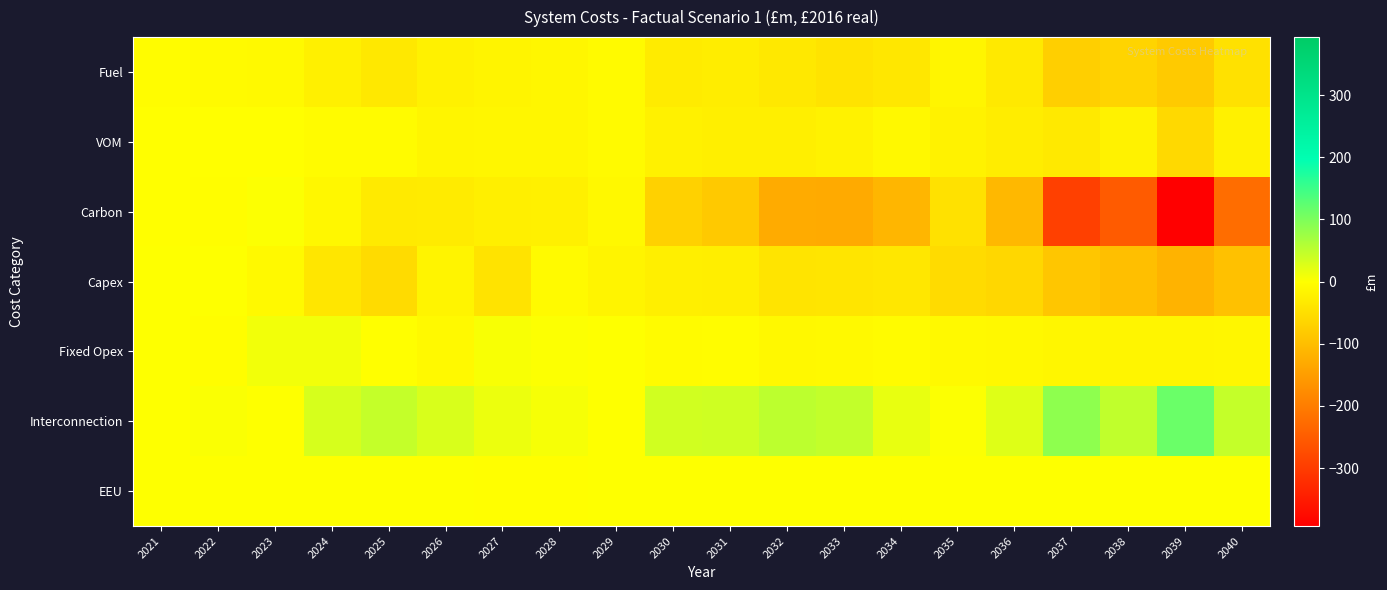

What is the greatest value displayed?

114.7